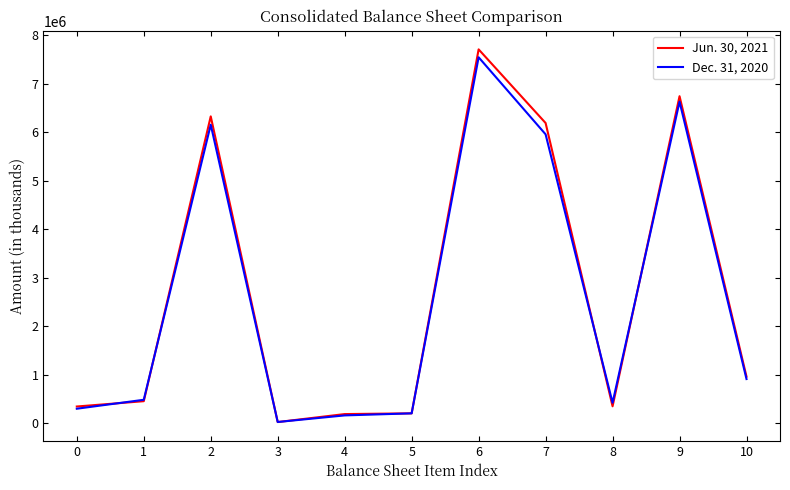

List the series in order of their peak value, highest first.

Jun. 30, 2021, Dec. 31, 2020